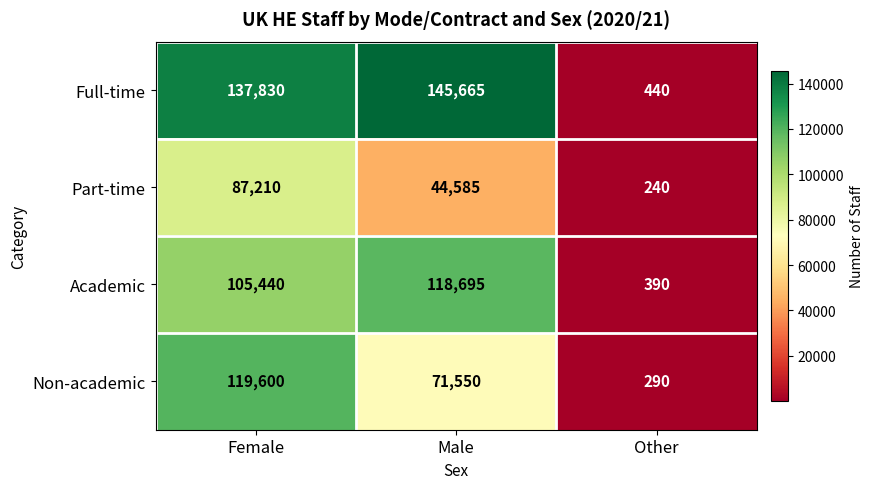

What is the maximum value shown in the chart?

145665